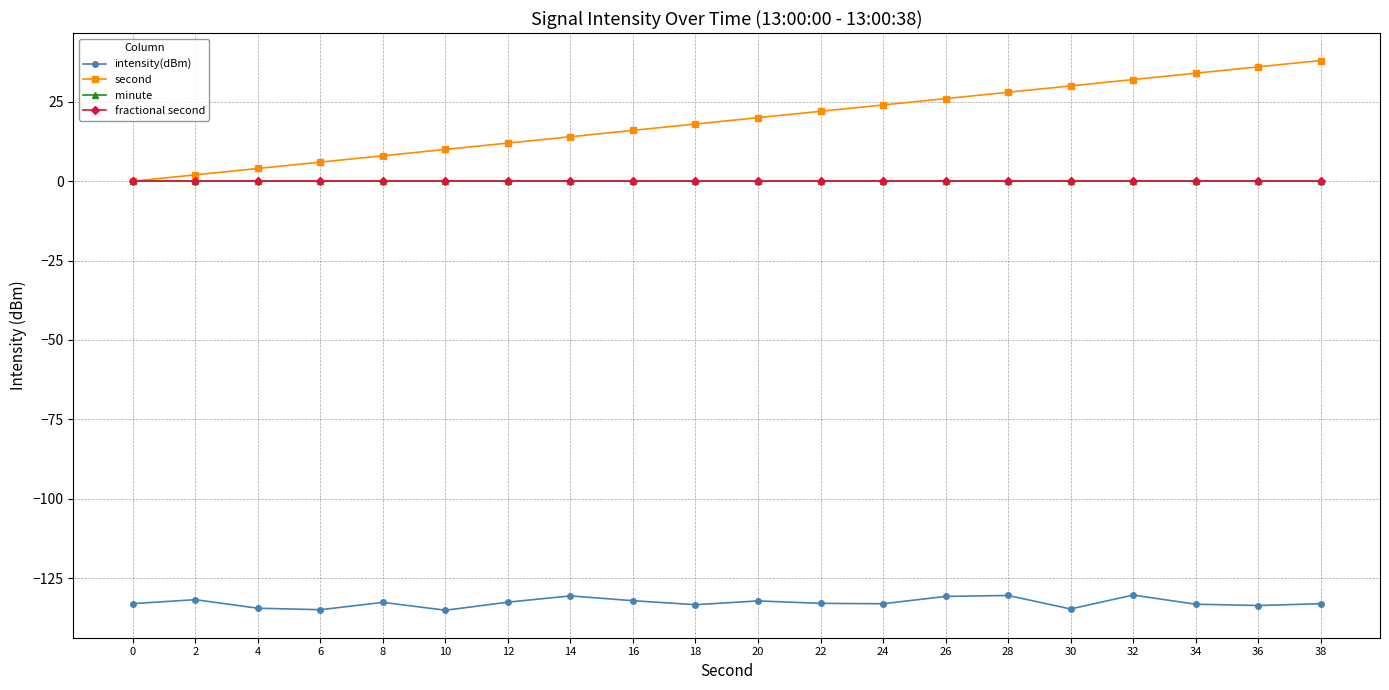

What is the total value across all series at 4?

-130.5